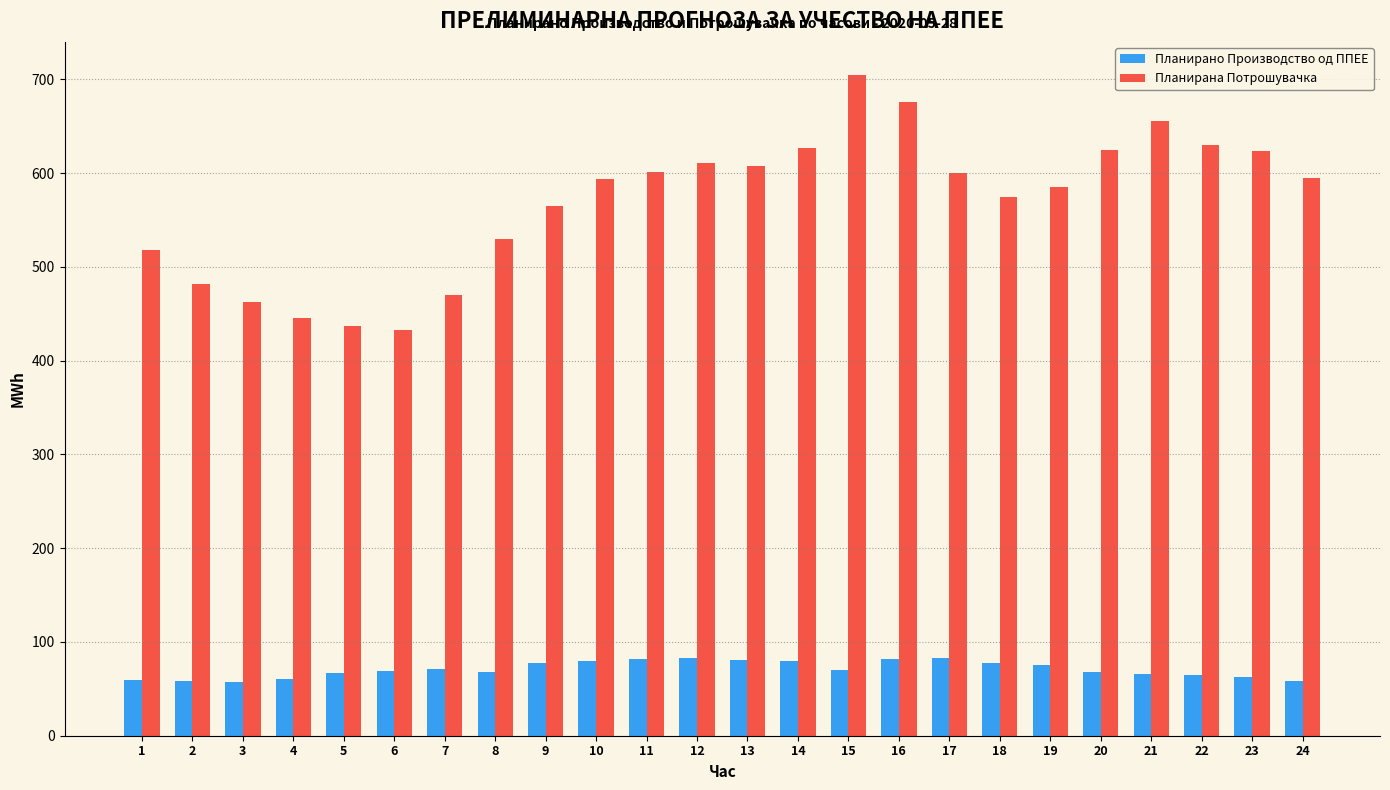

What is the value of the Планирано Производство од ППЕЕ bar at the 12th from the left?

82.4